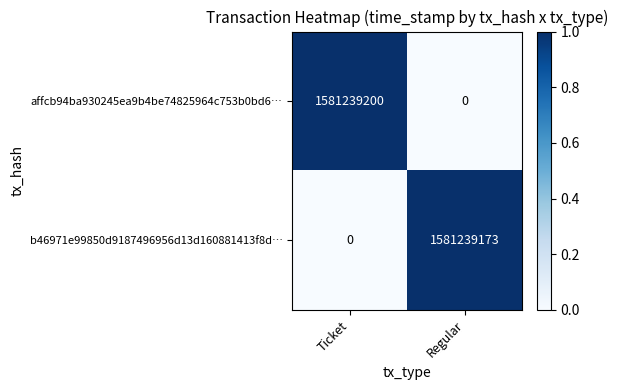

Count the number of data series in this chart.

2